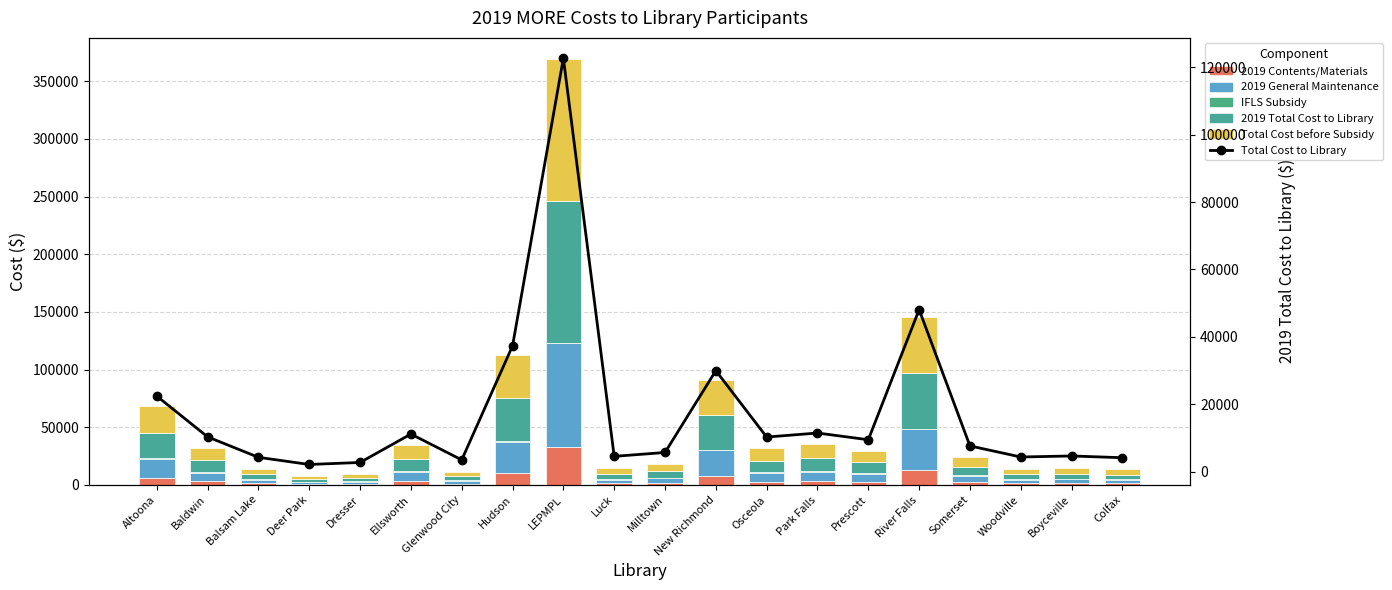

Which category has the lowest value across all series?

Altoona